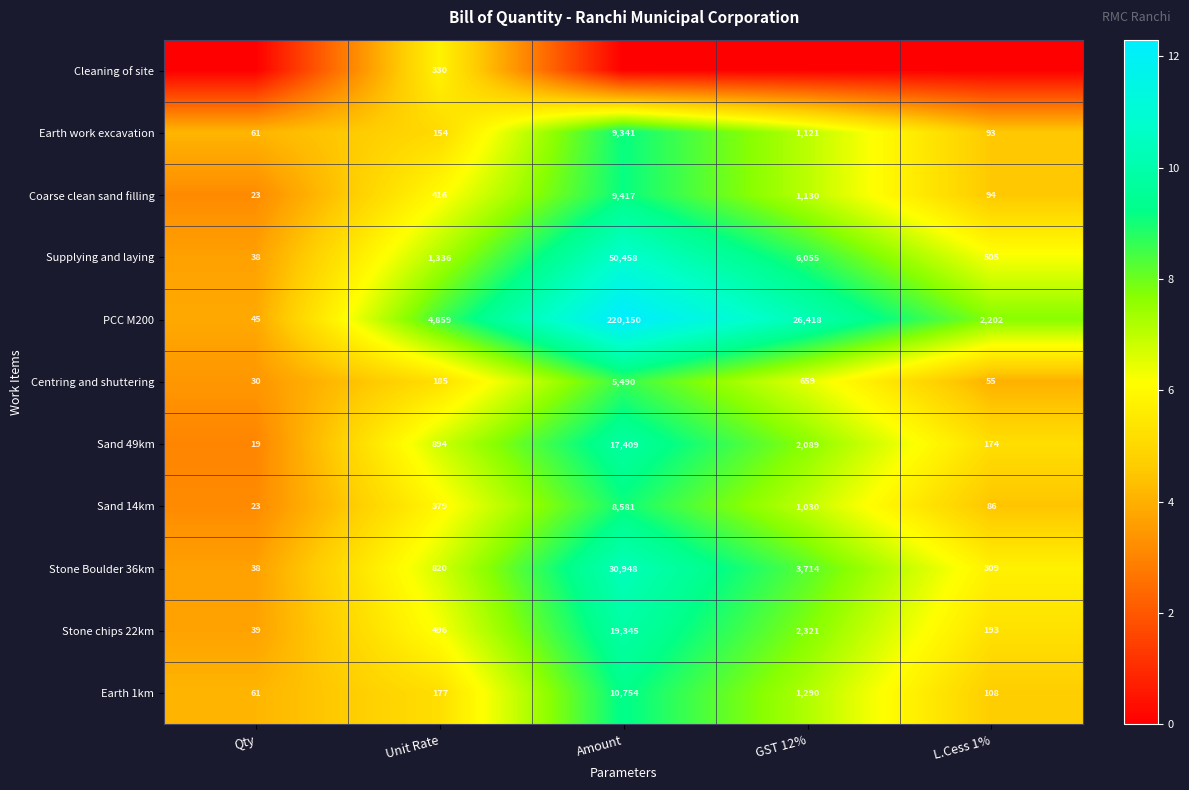

What is the sum of the Sand 49km values at Amount and Qty?

17428